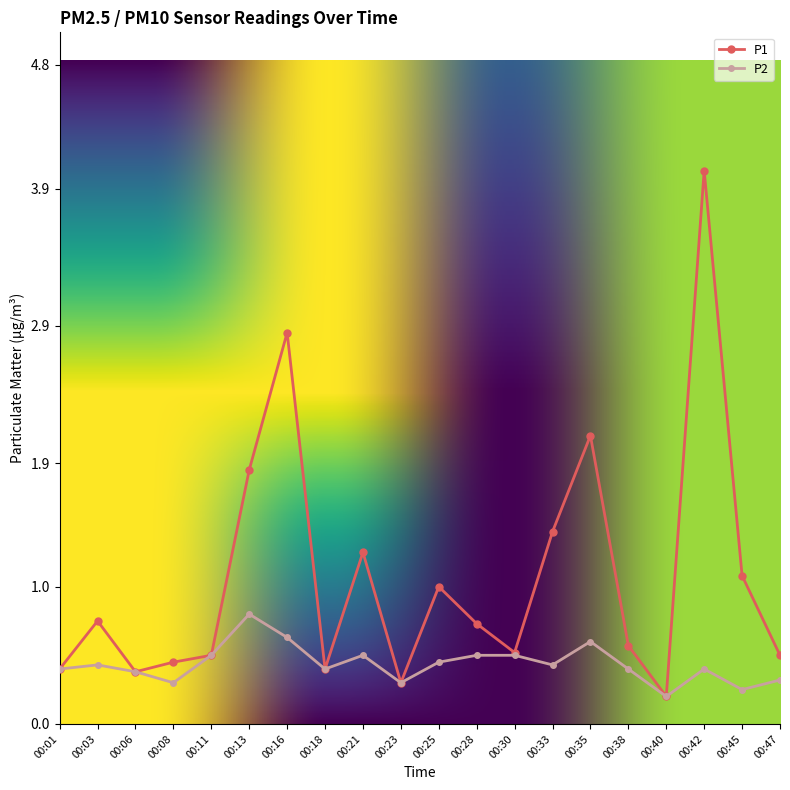

The P1 series shows 2.1 at 00:35. True or false?

True